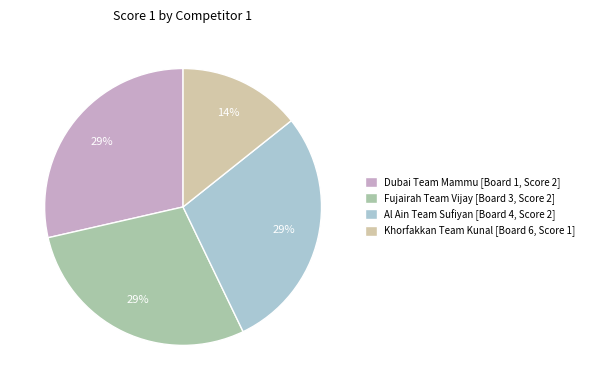

Is there any slice that represents more than half of the pie?

No